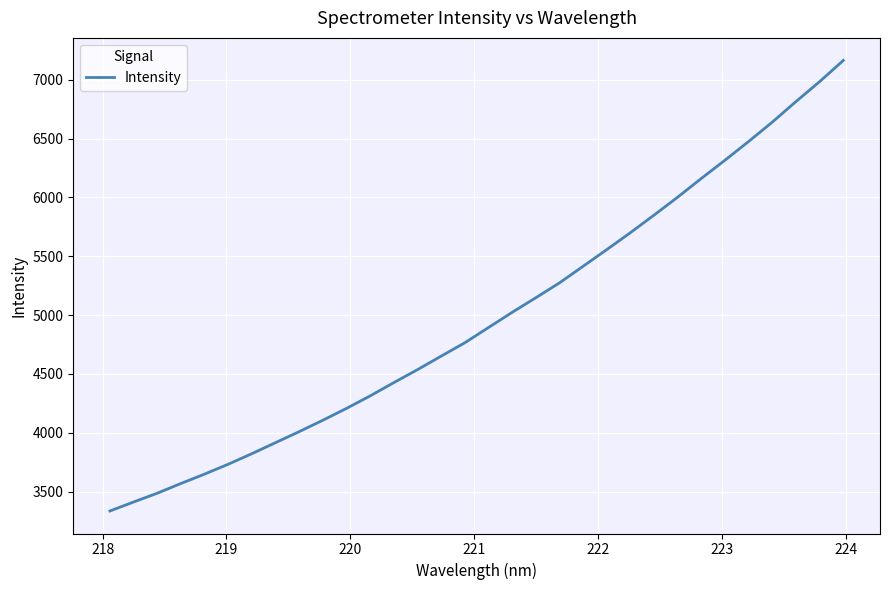

What is the difference between the maximum and minimum values?

3829.1